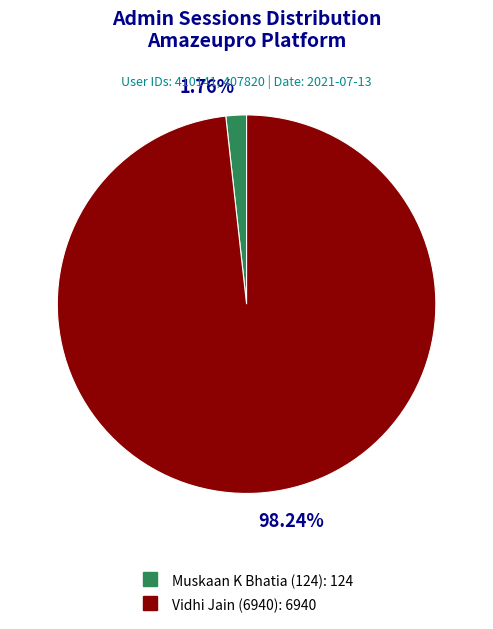

What percentage do Vidhi Jain (6940) and Muskaan K Bhatia (124) together represent?

100.0%